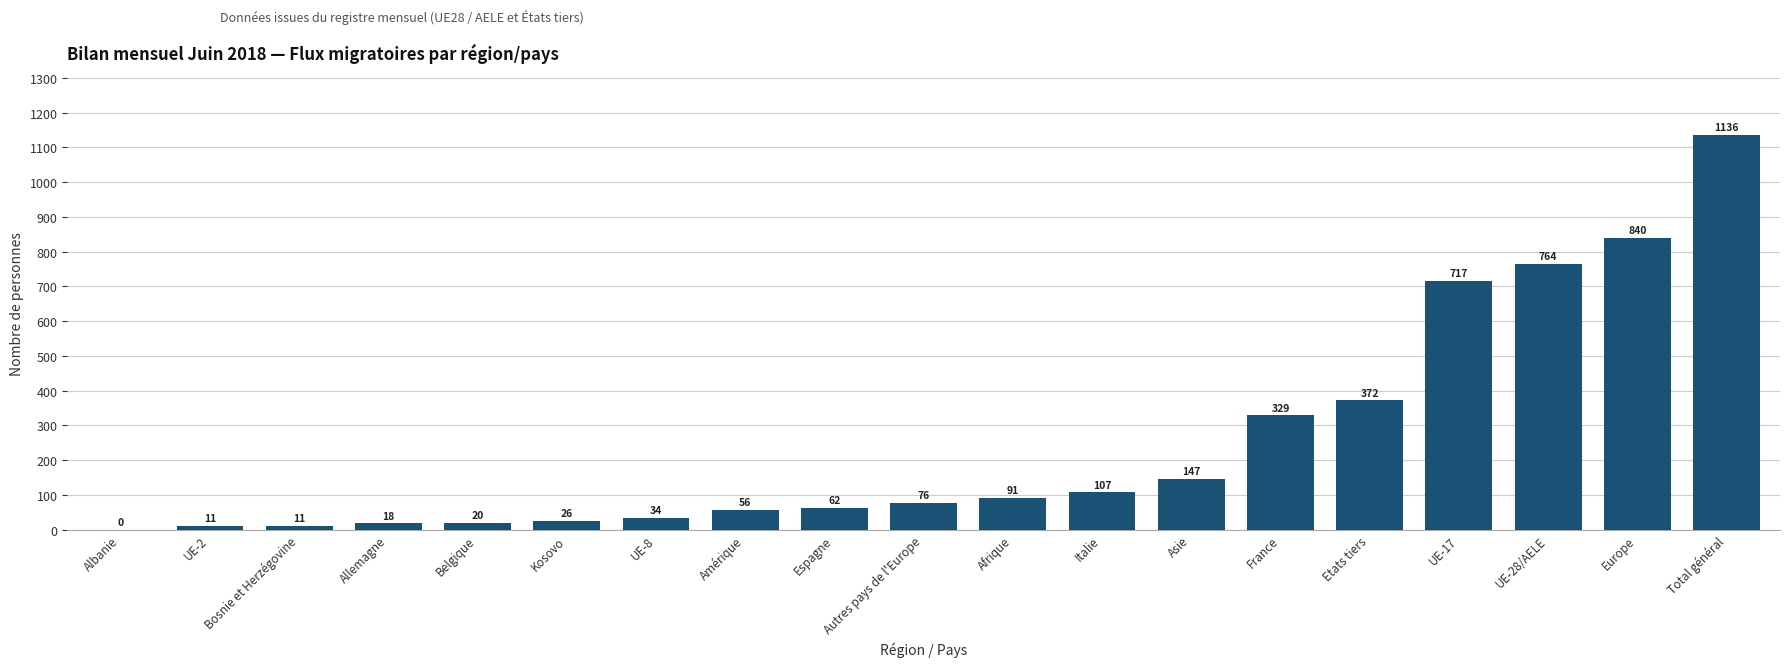

Count the number of data series in this chart.

1